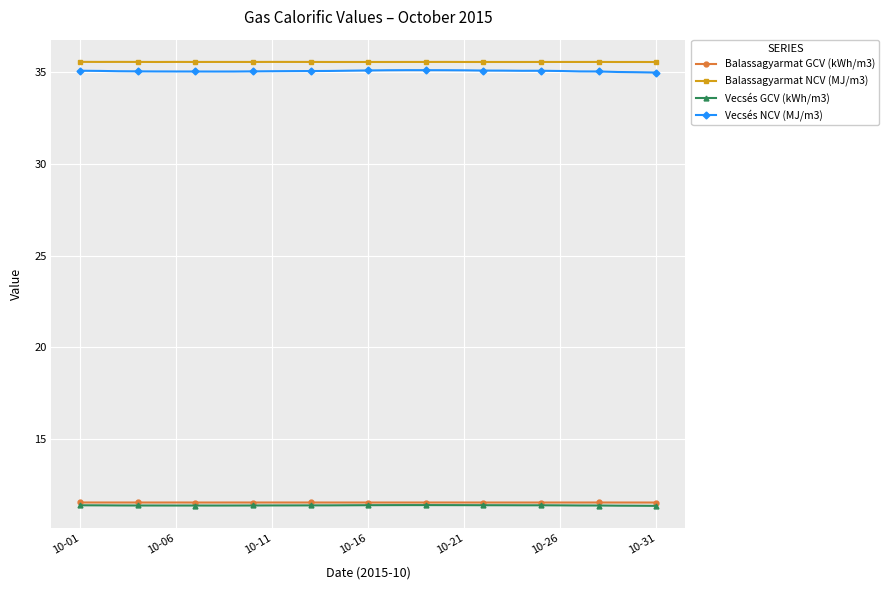

Which series has the largest range (max minus min)?

Vecsés NCV (MJ/m3)